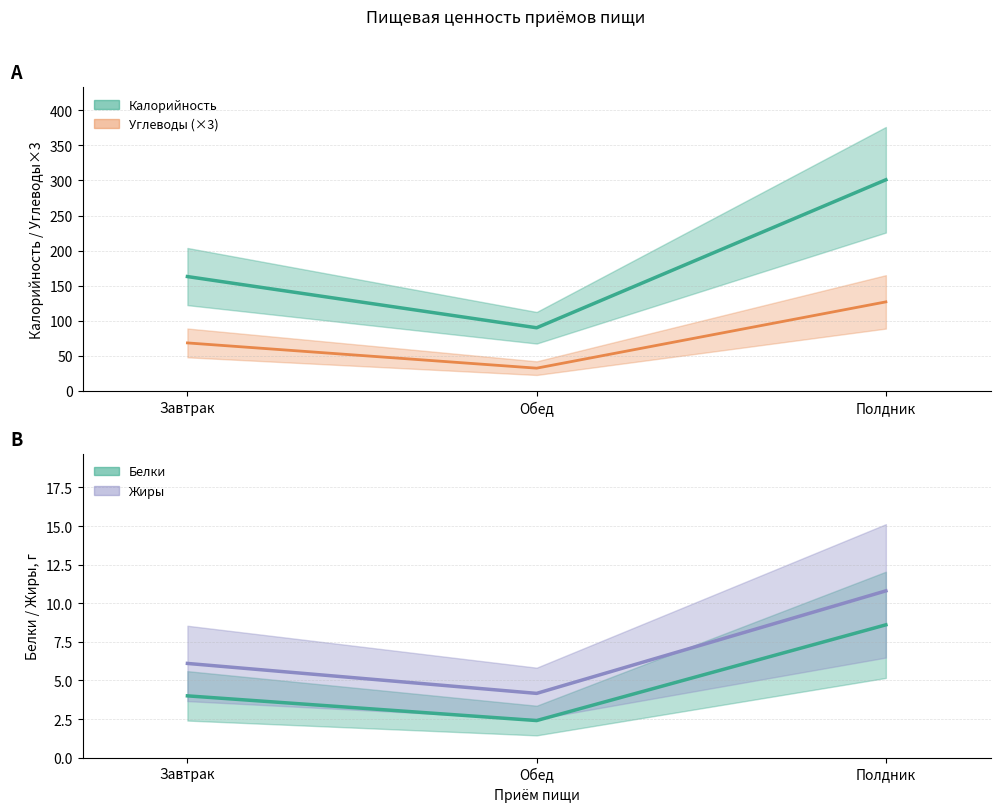

Does the chart have visible grid lines?

Yes